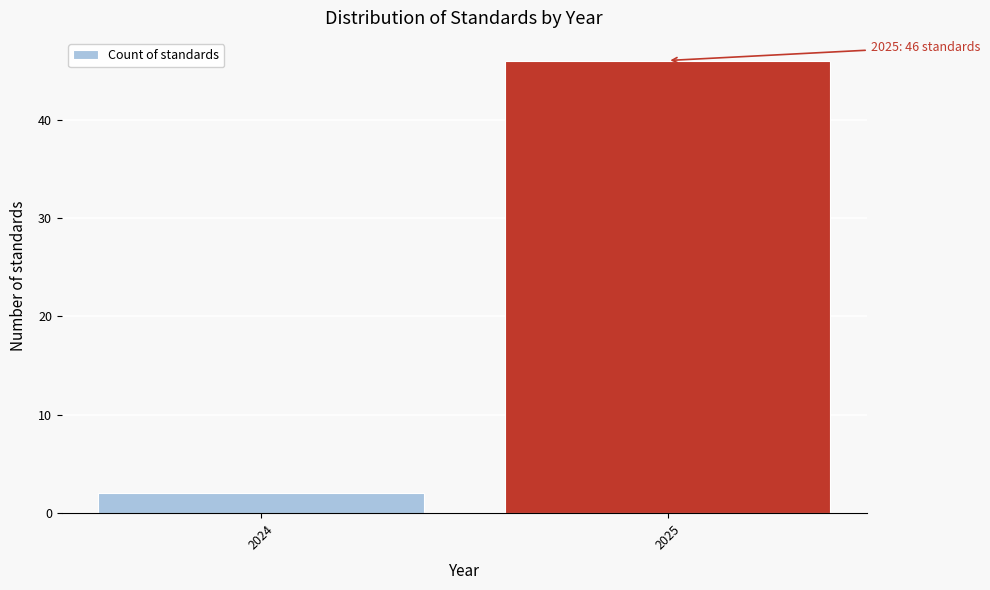

Reading right to left, extract all data points from this chart.

2025=46	2024=2